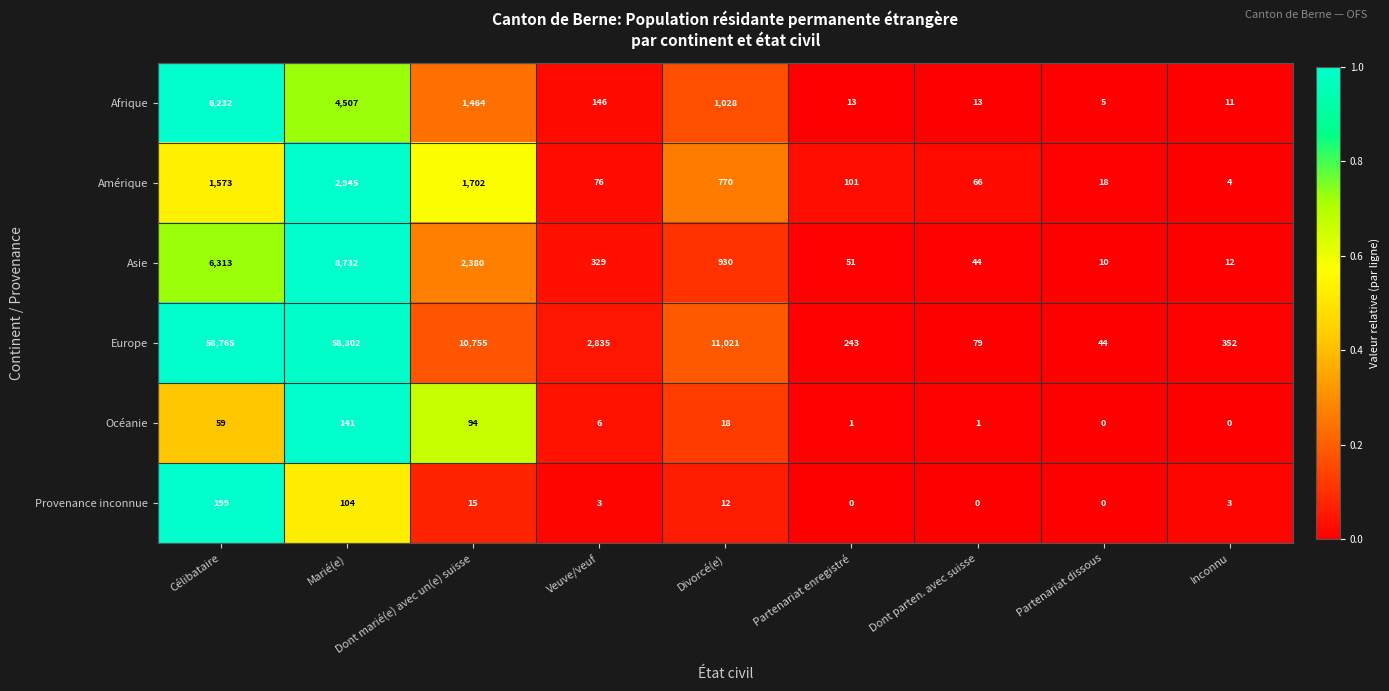

List the labels in order of Amérique value, largest first.

Marié(e), Dont marié(e) avec un(e) suisse, Célibataire, Divorcé(e), Partenariat enregistré, Veuve/veuf, Dont parten. avec suisse, Partenariat dissous, Inconnu